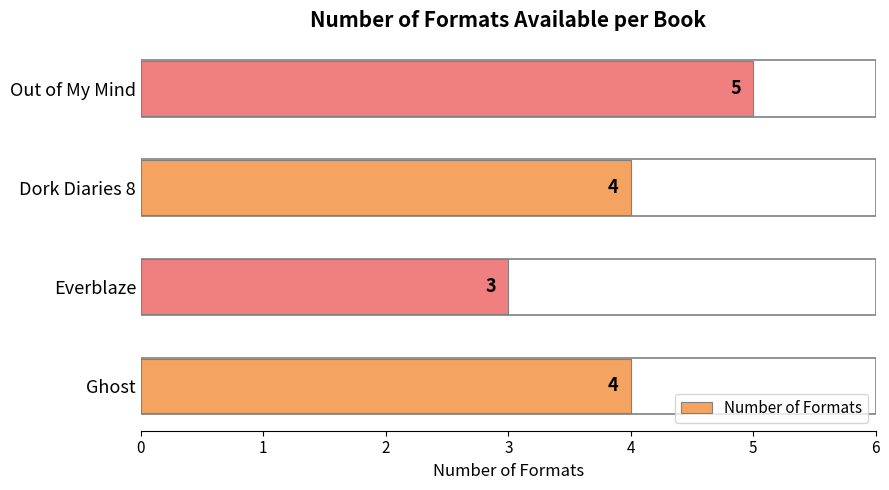

What is the ratio of the value at Ghost to the value at Everblaze?

1.3